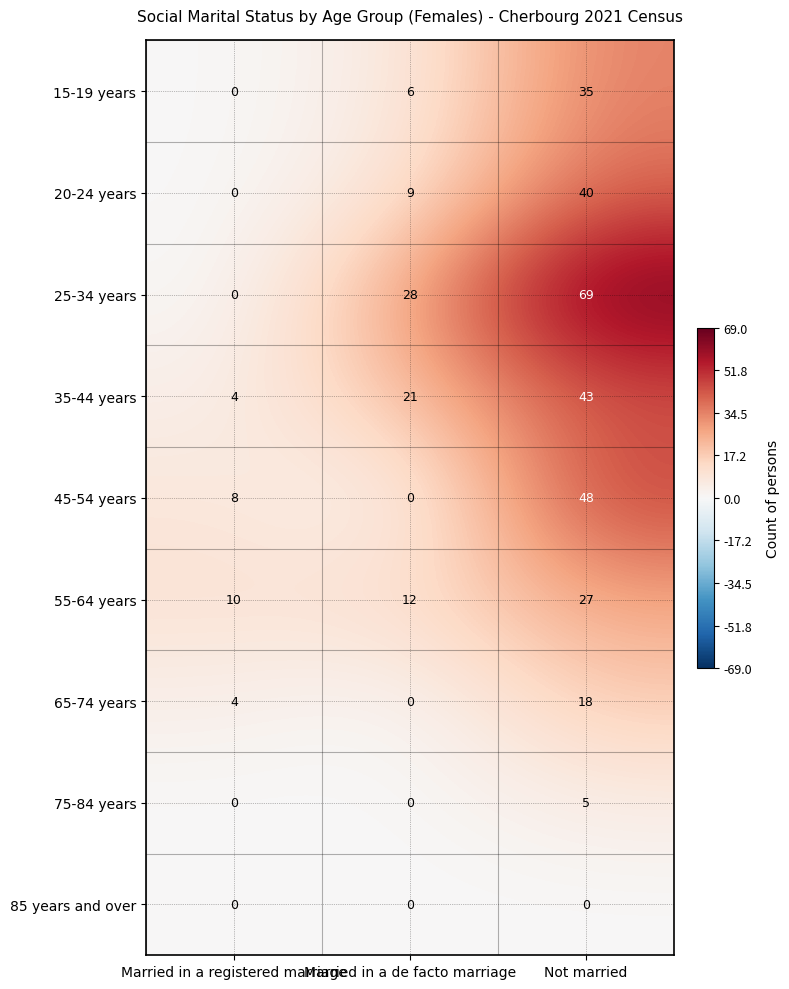

True or false: 65-74 years has a value of 26 at Not married.

False